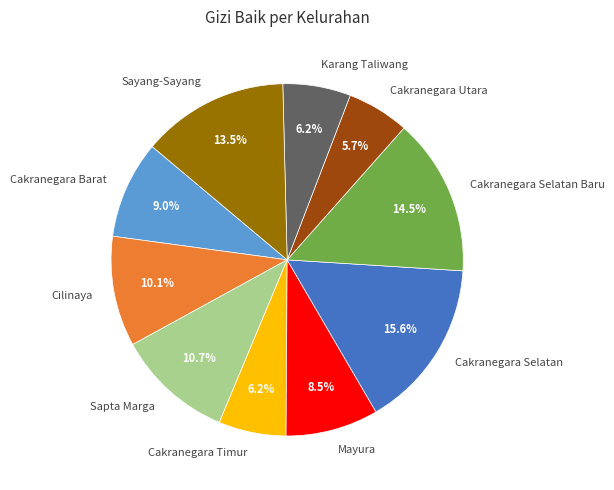

Does any single category account for the majority?

No